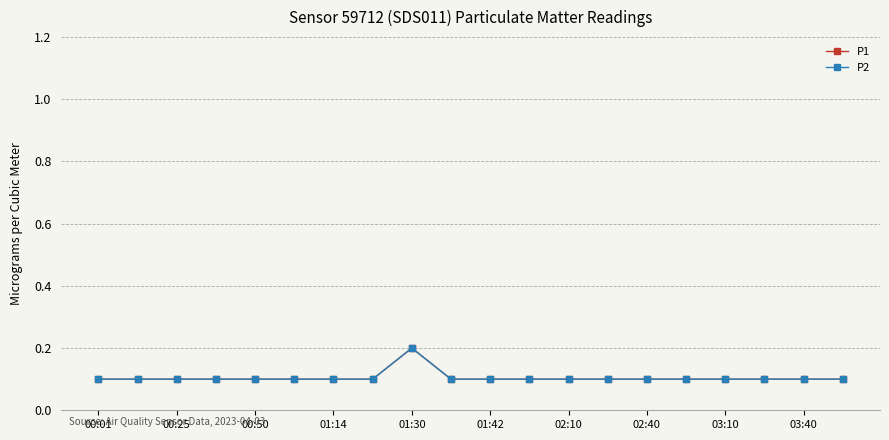

Reading right to left, transcribe all the data shown in this chart.

P1: 0.1	0.1	0.1	0.1	0.1	0.1	0.1	0.1	0.1	0.1	0.1	0.2	0.1	0.1	0.1	0.1	0.1	0.1	0.1	0.1
P2: 0.1	0.1	0.1	0.1	0.1	0.1	0.1	0.1	0.1	0.1	0.1	0.2	0.1	0.1	0.1	0.1	0.1	0.1	0.1	0.1